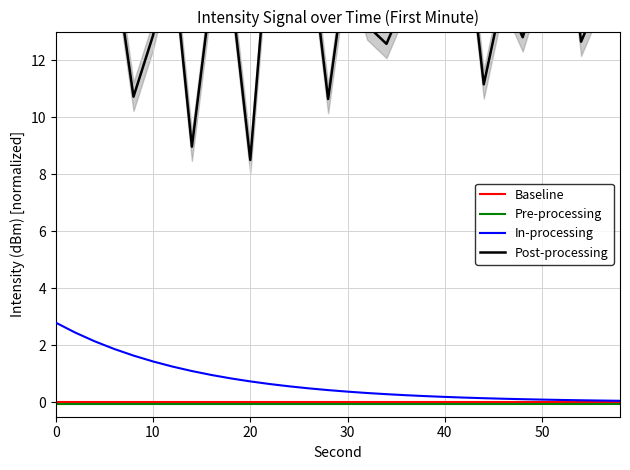

Which series has the largest total across all categories?

Post-processing